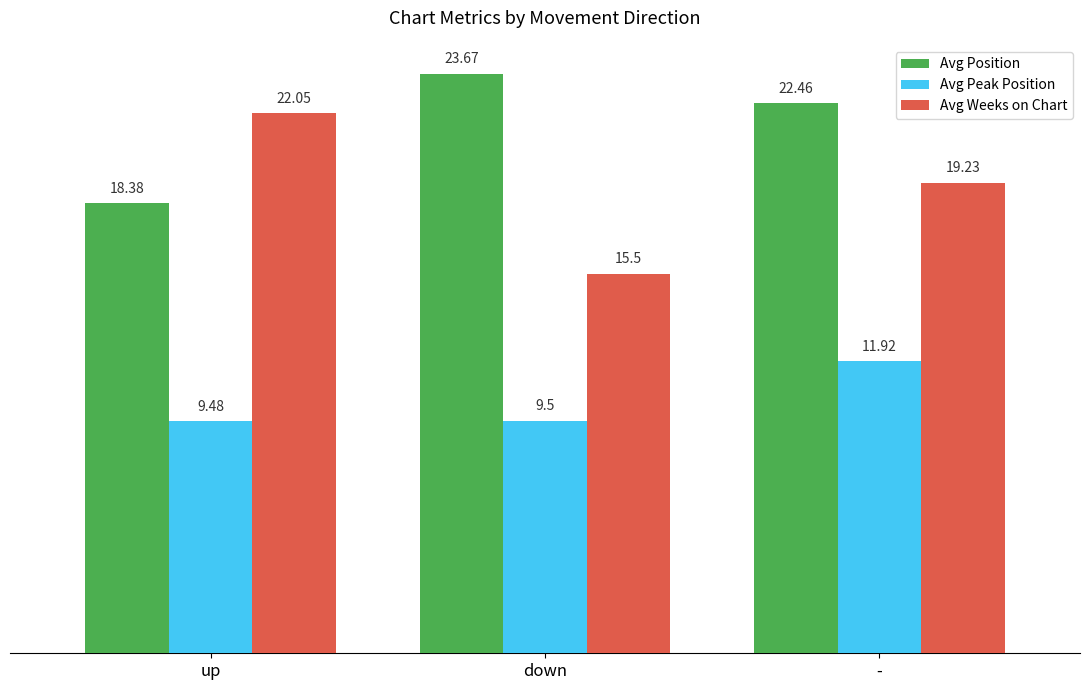

The value of Avg Weeks on Chart at up is 4.5. True or false?

False